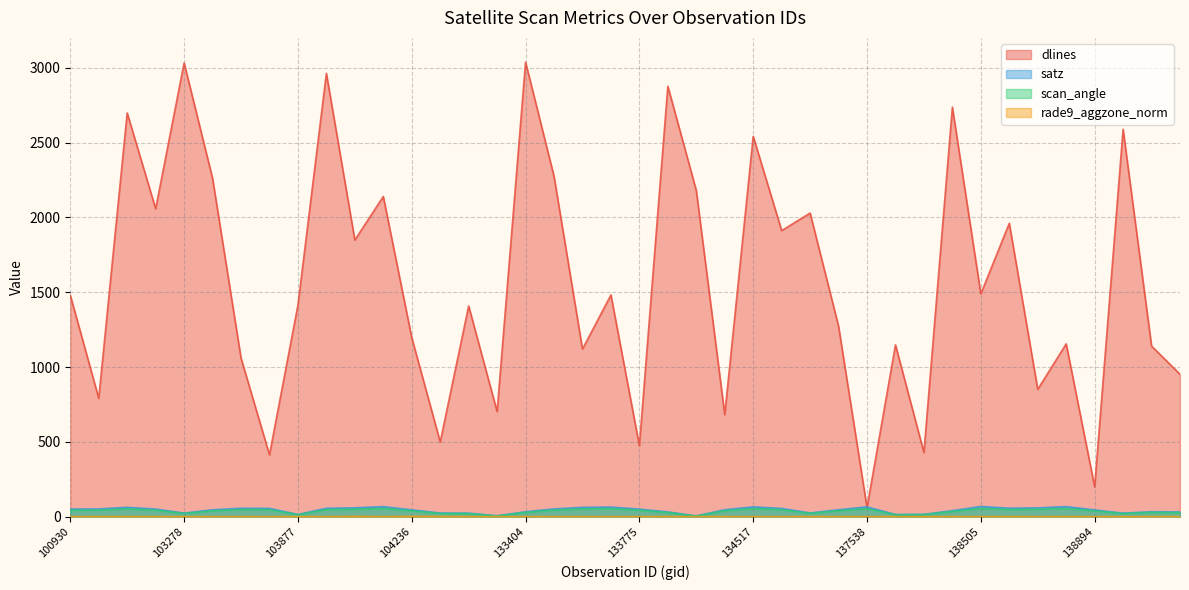

List the series in order of their peak value, highest first.

dlines, satz, scan_angle, rade9_aggzone_norm